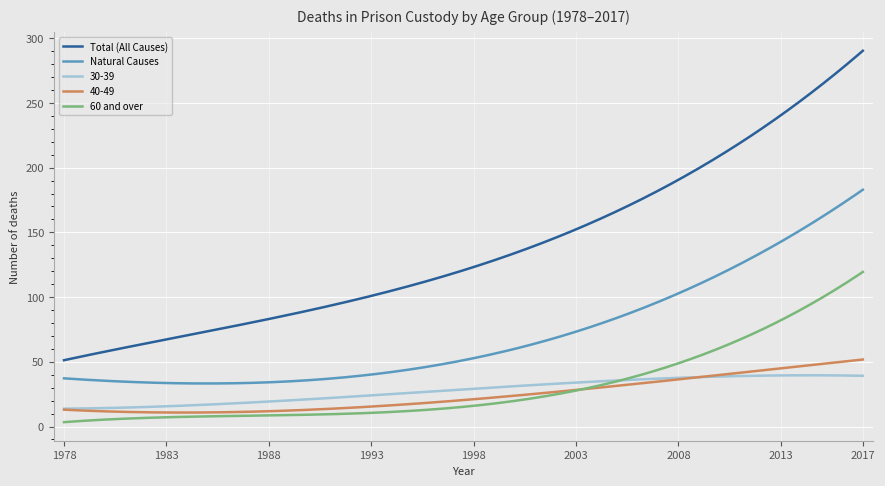

Which series has the largest range (max minus min)?

Total (All Causes)